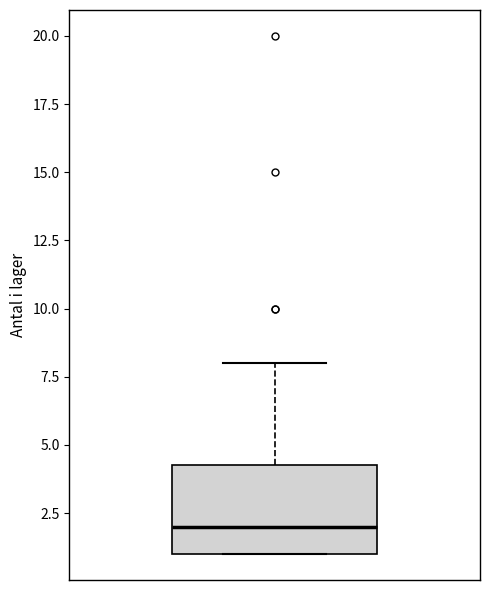

Read this box plot against the y-axis: the position of the median line, the range covered by the box, and the ends of both whiskers. The values are not printed on the chart, so give them approximately, as read against the axis.

median 2.0, box 1.0 to 4.5, whiskers 1.0 to 8.0